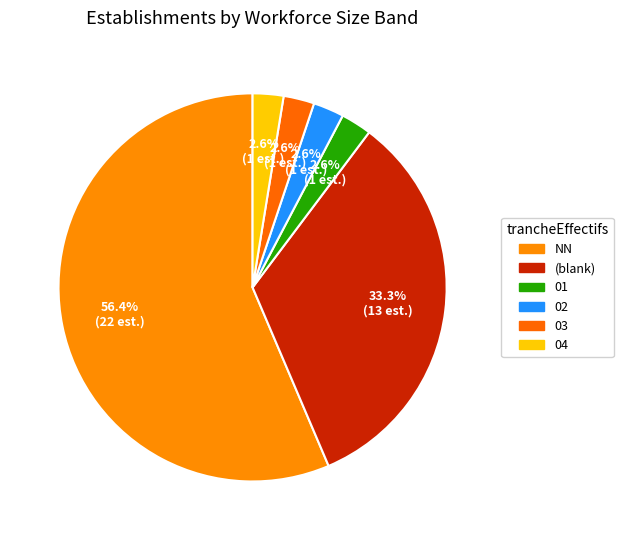

To the nearest percent, what is the average slice percentage?

17%